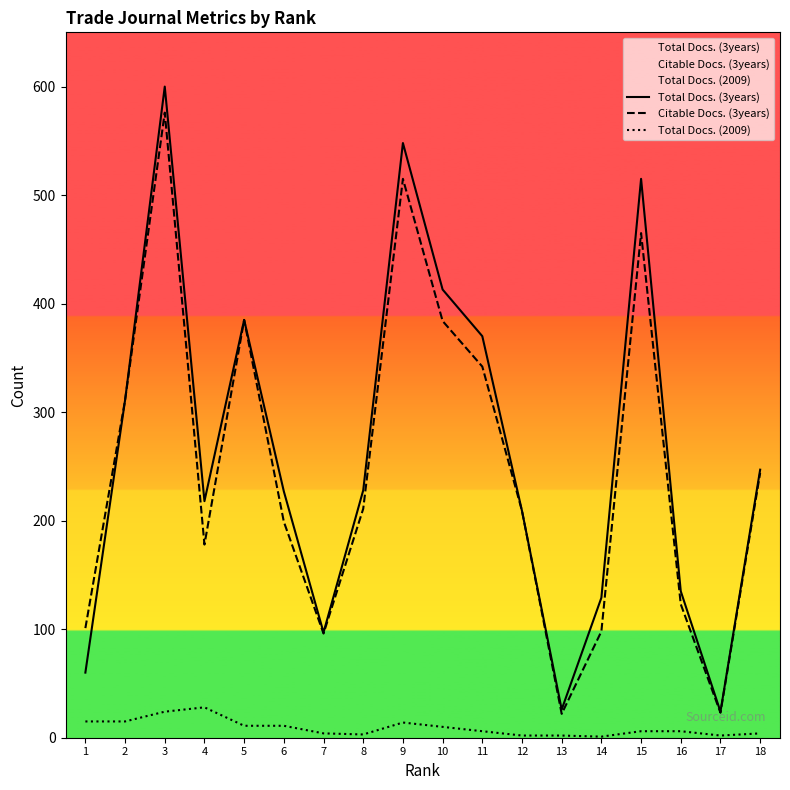

Is the value of Total Docs. (3years) at 13 greater than the value of Citable Docs. (3years) at 9?

No